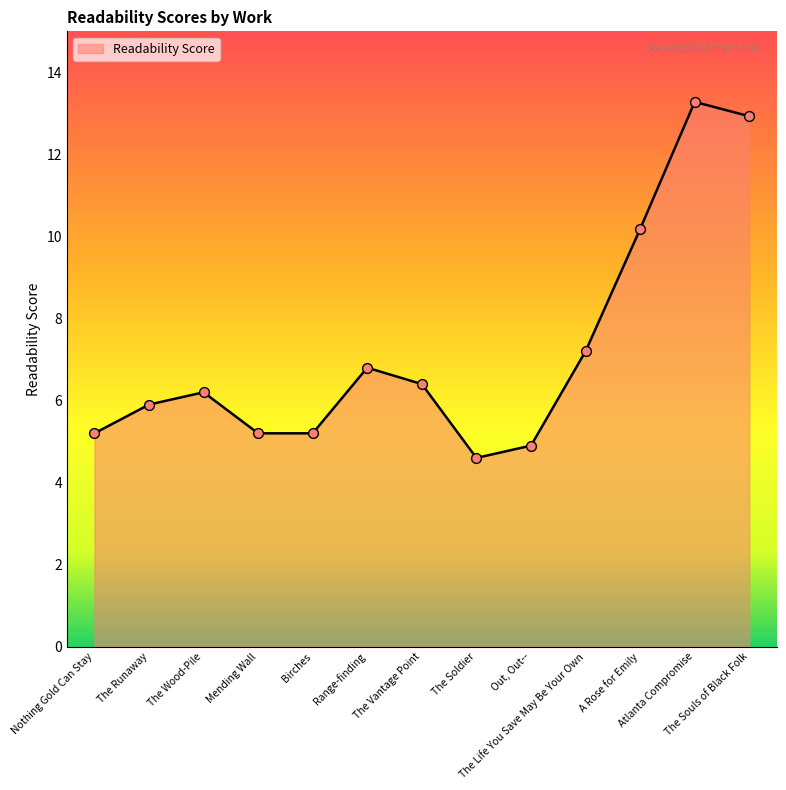

Which has a higher value, Birches or The Vantage Point?

The Vantage Point